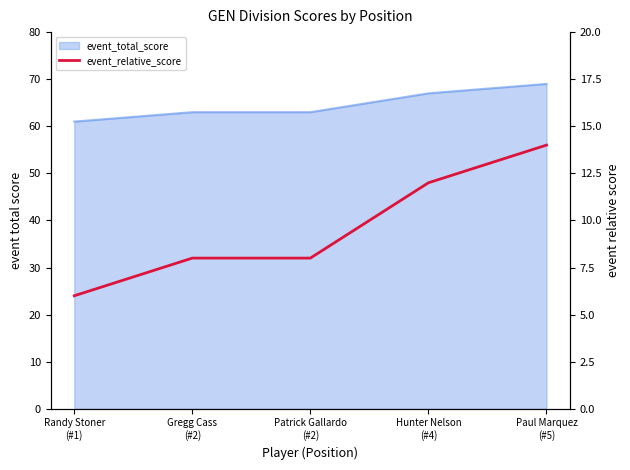

What is the label of the 3rd point from the left?

Patrick Gallardo
(#2)